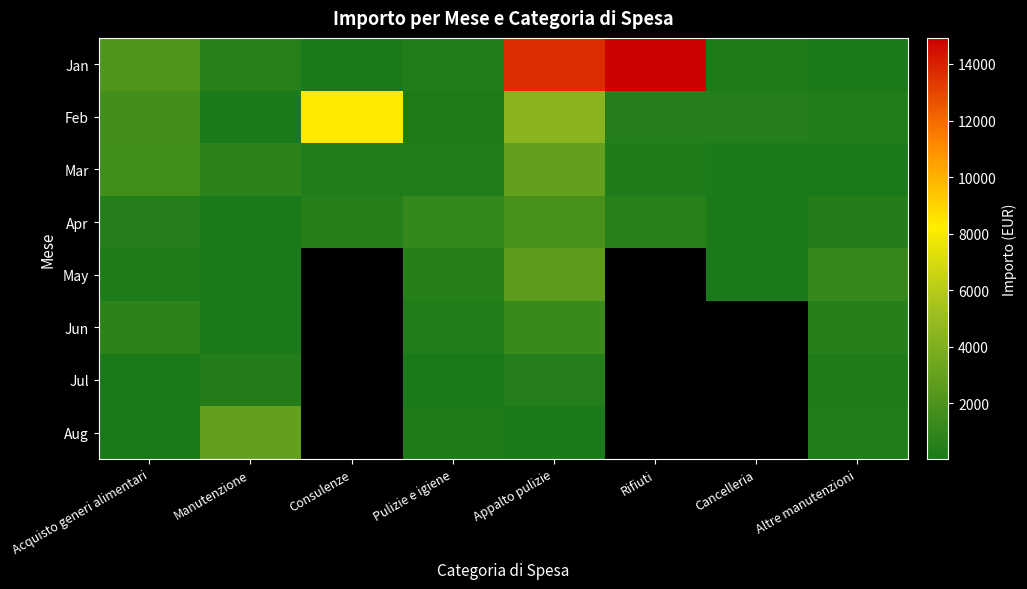

Which category has the lowest value across all series?

Consulenze